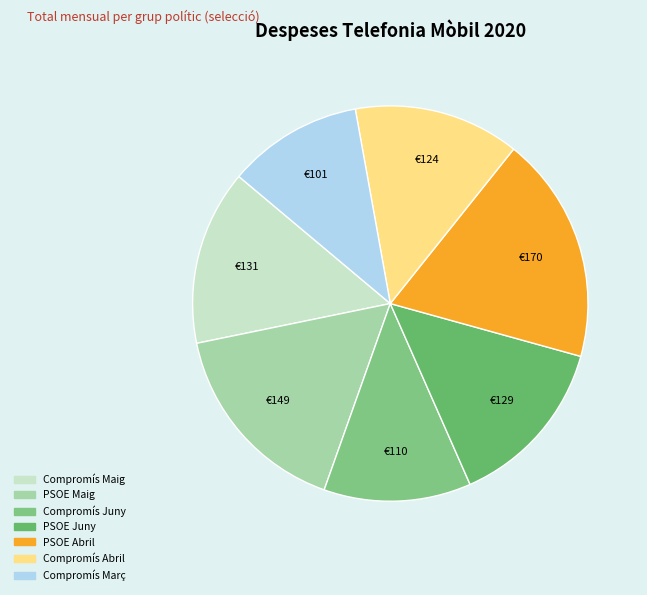

Do PSOE Maig and PSOE Abril together represent more than half of the pie?

No